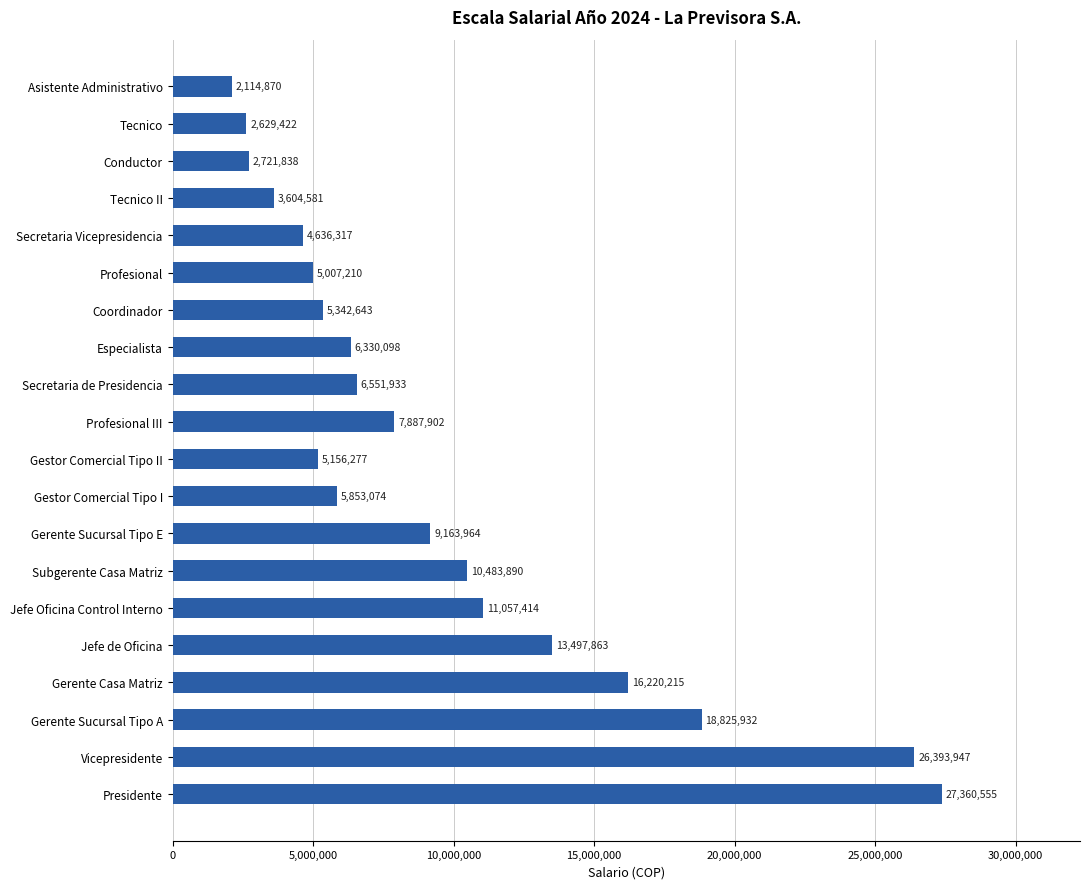

Reading top to bottom, list all the values displayed in this chart.

Asistente Administrativo=2114870	Tecnico=2629422	Conductor=2721838	Tecnico II=3604581	Secretaria Vicepresidencia=4636317	Profesional=5007210	Coordinador=5342643	Especialista=6330098	Secretaria de Presidencia=6551933	Profesional III=7887902	Gestor Comercial Tipo II=5156277	Gestor Comercial Tipo I=5853074	Gerente Sucursal Tipo E=9163964	Subgerente Casa Matriz=10483890	Jefe Oficina Control Interno=11057414	Jefe de Oficina=13497863	Gerente Casa Matriz=16220215	Gerente Sucursal Tipo A=18825932	Vicepresidente=26393947	Presidente=27360555